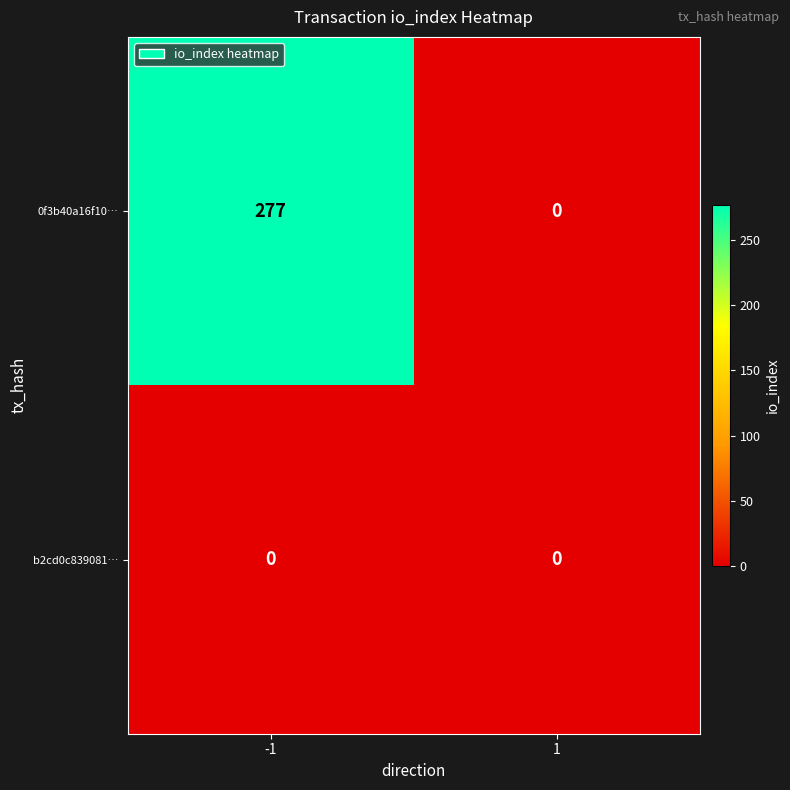

Rank the series by their average value, from highest to lowest.

0f3b40a16f10…, b2cd0c839081…